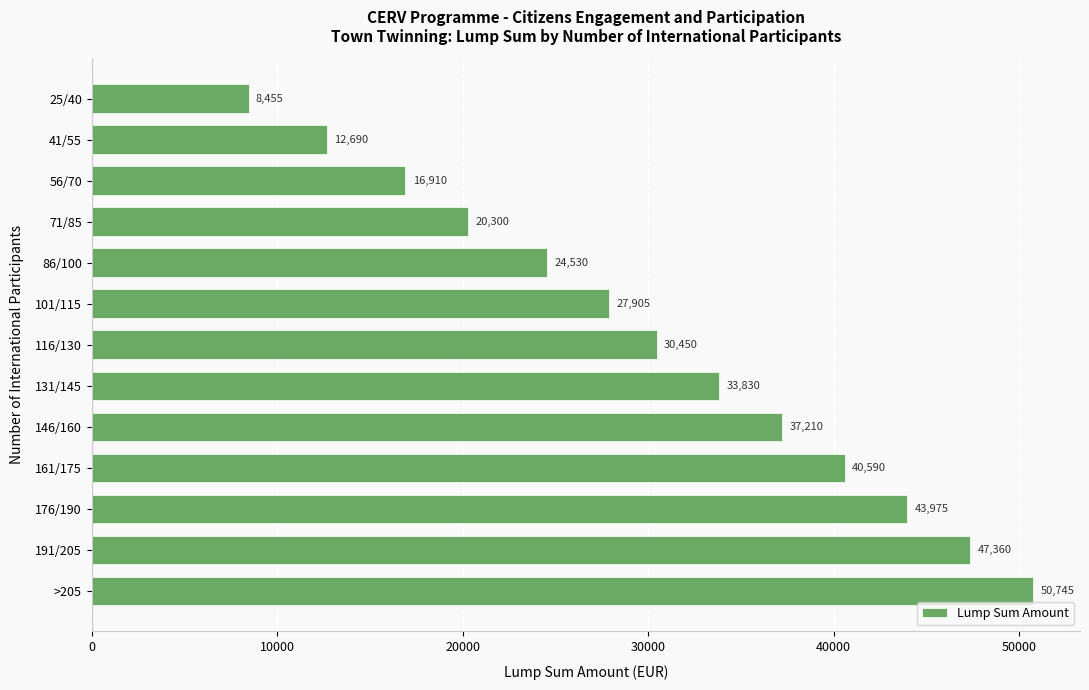

Which label corresponds to the smallest value in the chart?

25/40